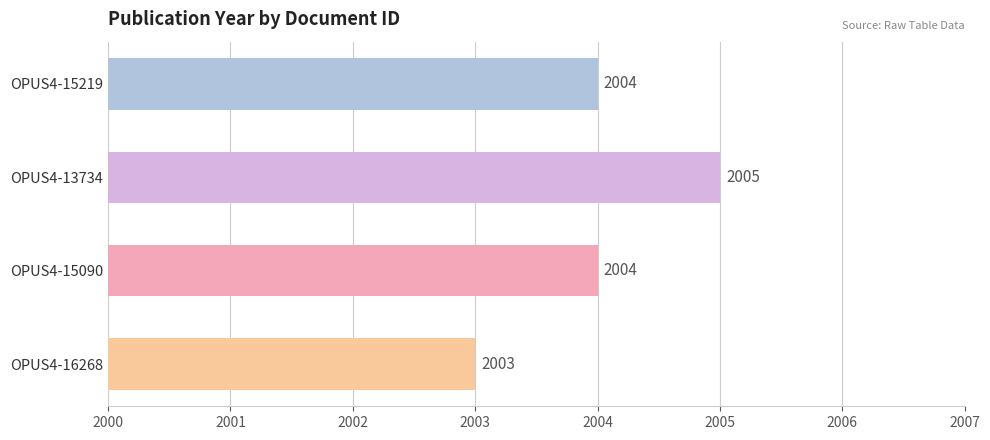

What is the sum of the values at OPUS4-15219 and OPUS4-15090?

4008